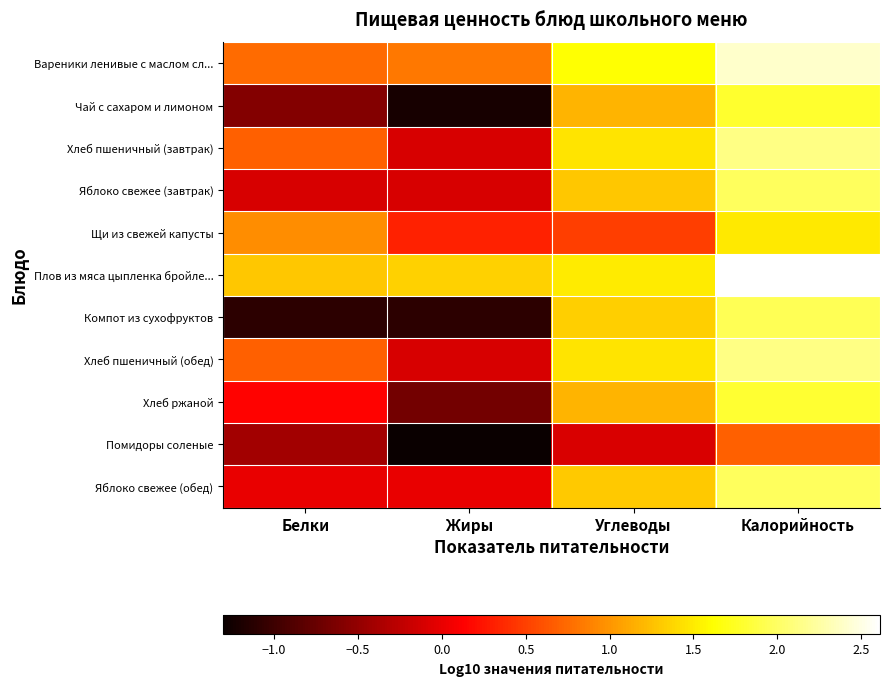

At which category is the sum across all series the highest?

Калорийность